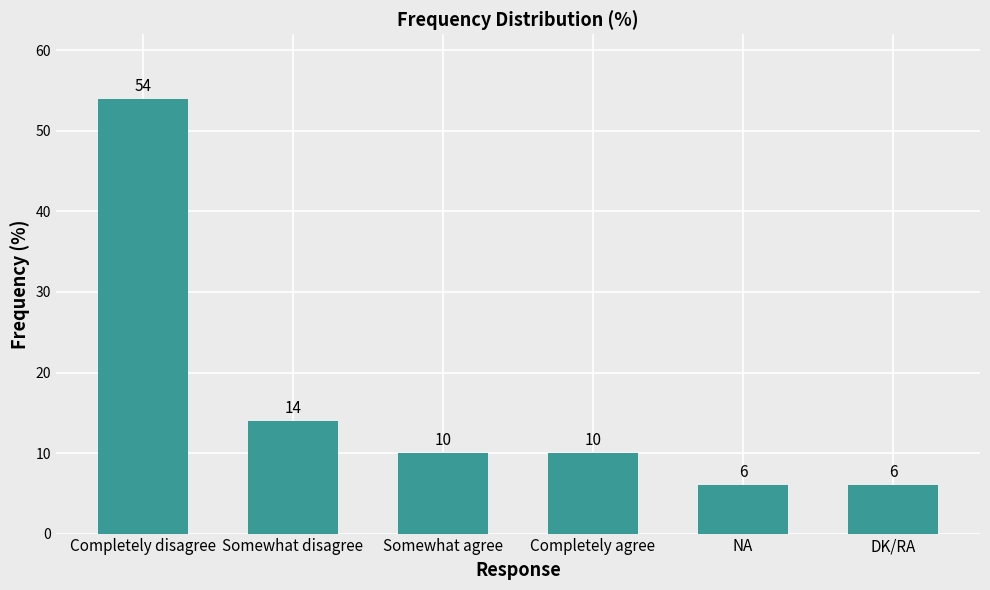

Reading left to right, extract all data points from this chart.

Completely disagree=54	Somewhat disagree=14	Somewhat agree=10	Completely agree=10	NA=6	DK/RA=6